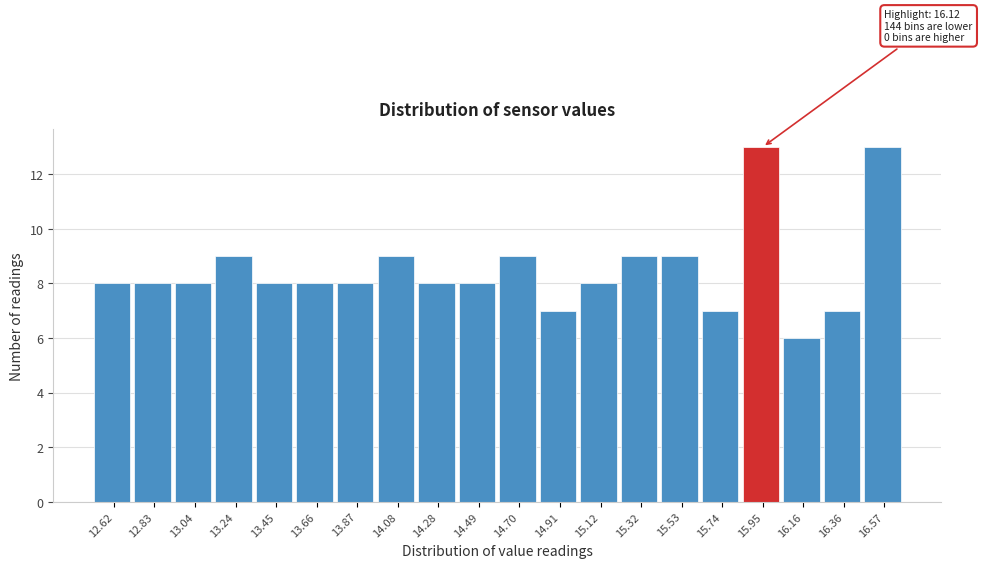

Reading left to right, extract all data points from this chart.

12.62=8	12.83=8	13.04=8	13.24=9	13.45=8	13.66=8	13.87=8	14.08=9	14.28=8	14.49=8	14.70=9	14.91=7	15.12=8	15.32=9	15.53=9	15.74=7	15.95=13	16.16=6	16.36=7	16.57=13